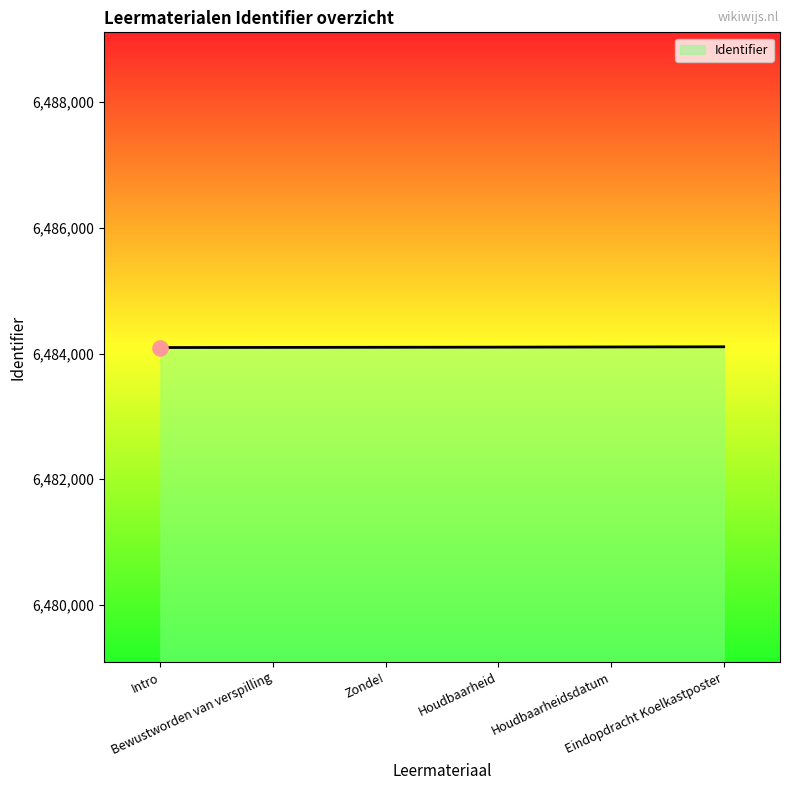

What is the minimum value shown in the chart?

6484095